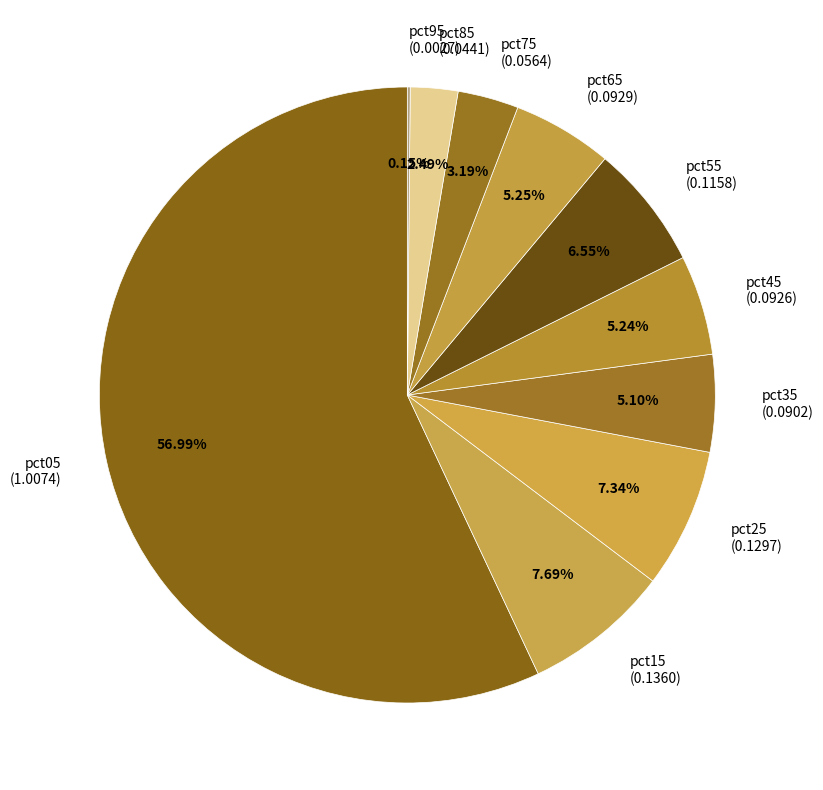

Is there any slice that represents more than half of the pie?

Yes